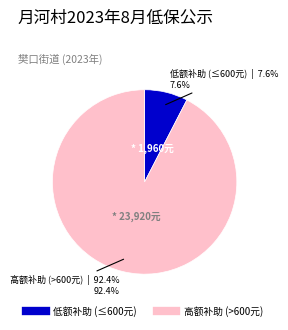

To the nearest percent, what is the difference between the largest and smallest slice percentages?

85%